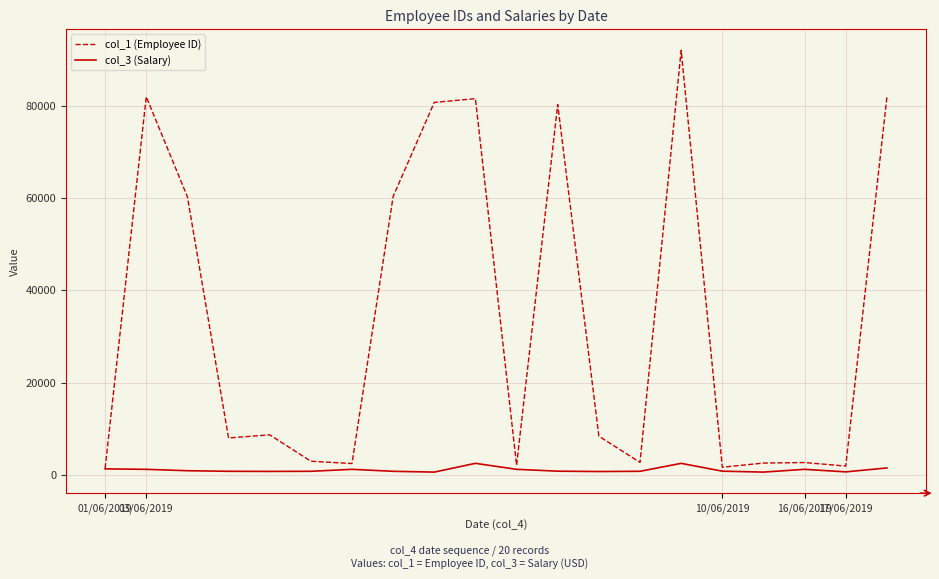

True or false: col_3 (Salary) has more than 1 interior local peaks.

True